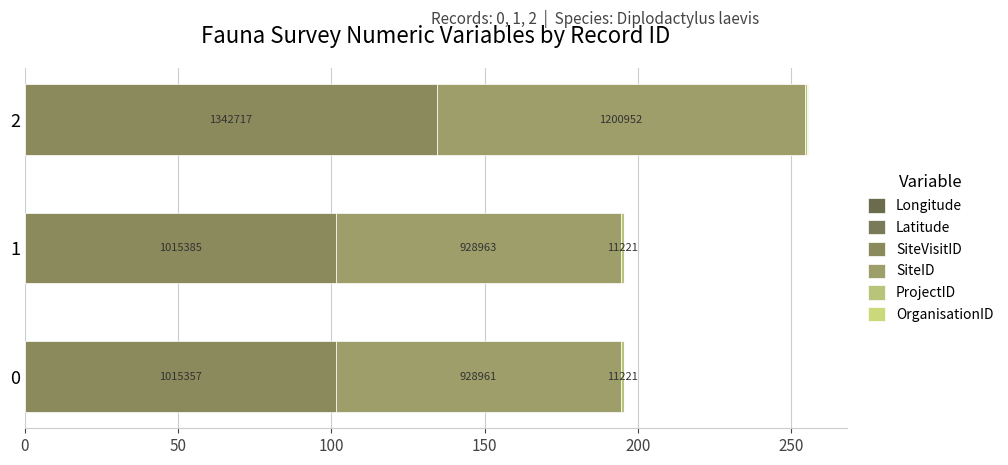

Reading right to left, list all the values displayed in this chart.

Longitude: 0.0	0.0	0.0
Latitude: 0.0	0.0	0.0
SiteVisitID: 134.3	101.5	101.5
SiteID: 120.1	92.9	92.9
ProjectID: 0.9	1.1	1.1
OrganisationID: 0.3	0.0	0.0